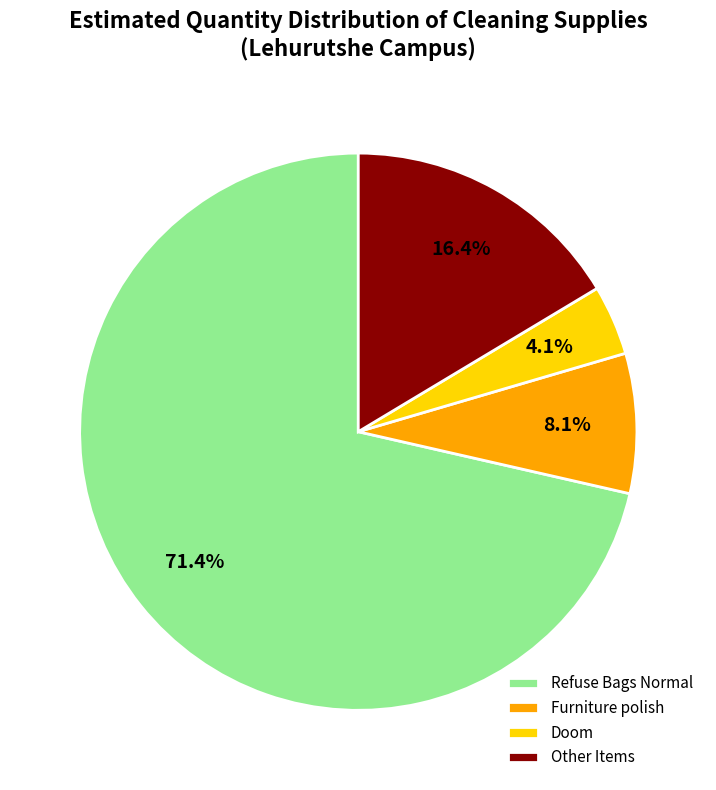

How many slices are in this pie chart?

4